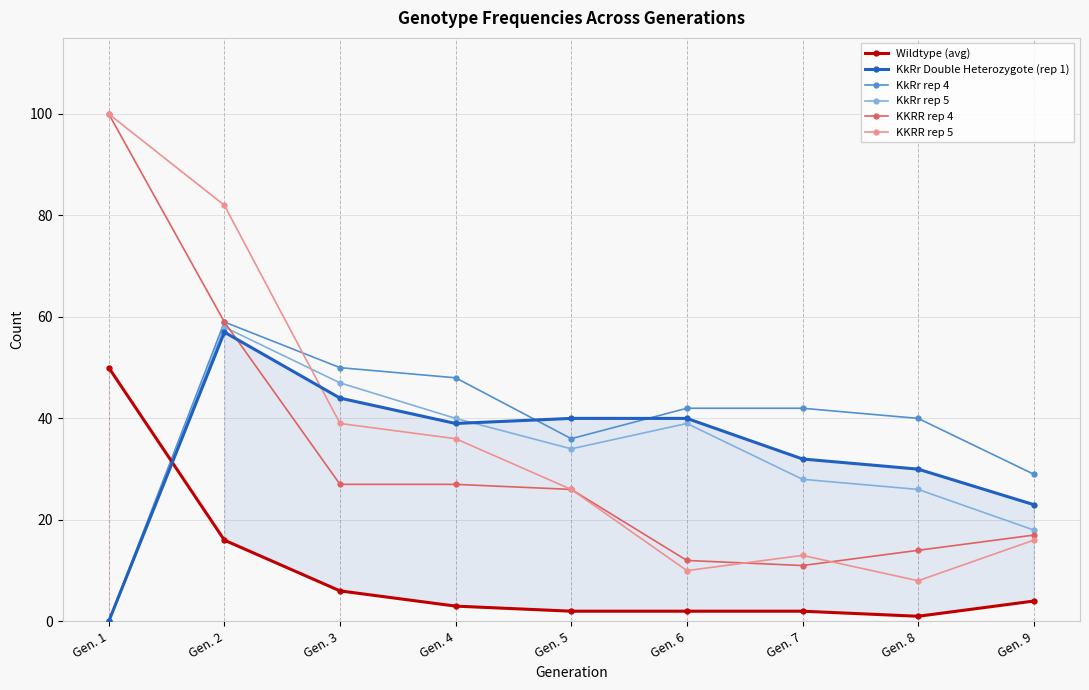

The value of KkRr rep 4 at Gen. 7 is 42. True or false?

True